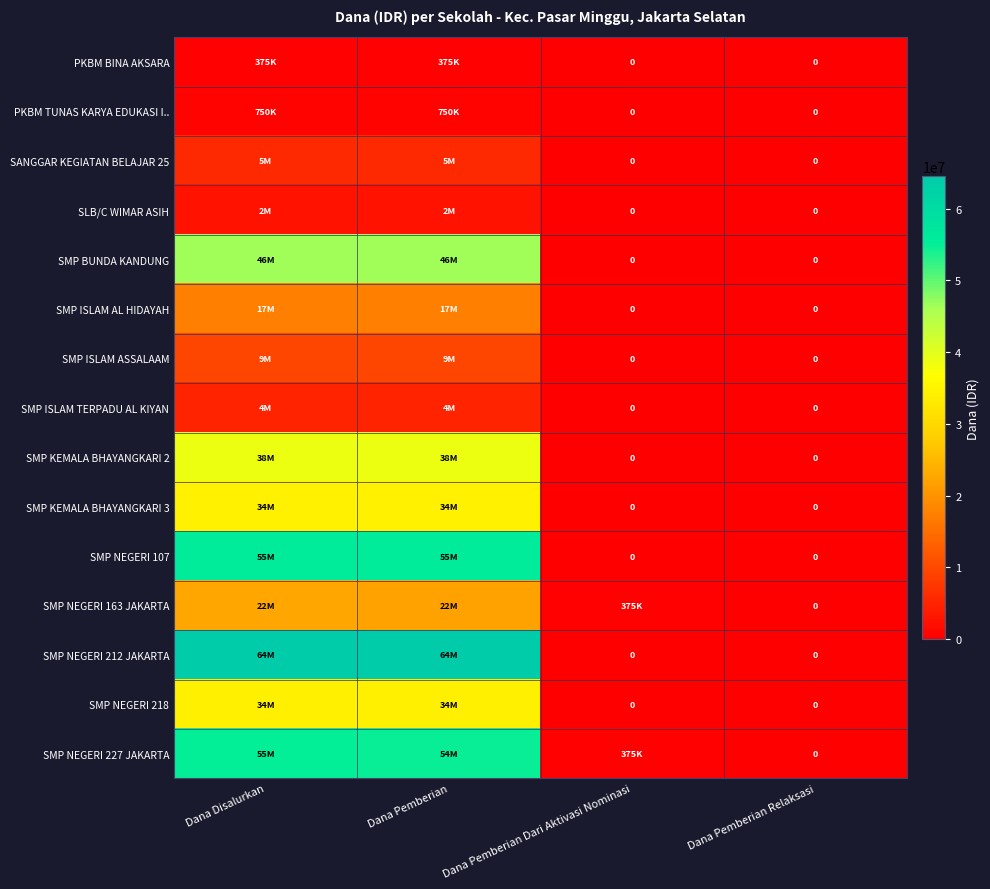

What value does the SMP KEMALA BHAYANGKARI 3 series have at Dana Pemberian, to the nearest 100?

34500000